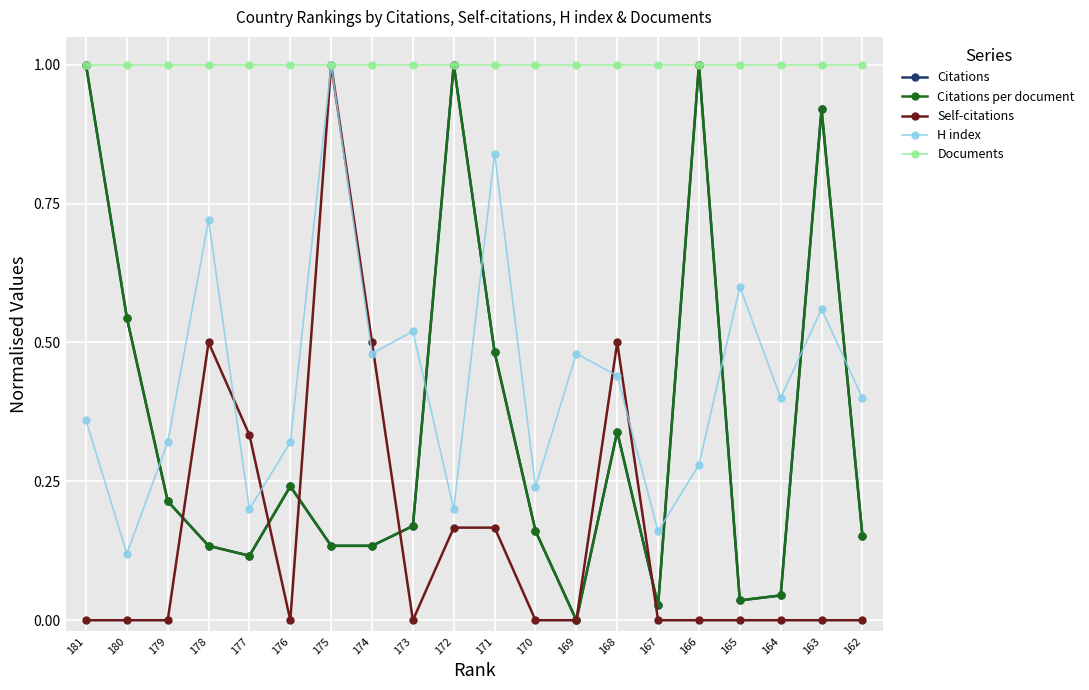

List the labels in order of Self-citations value, smallest first.

181, 180, 179, 176, 173, 170, 169, 167, 166, 165, 164, 163, 162, 172, 171, 177, 178, 174, 168, 175